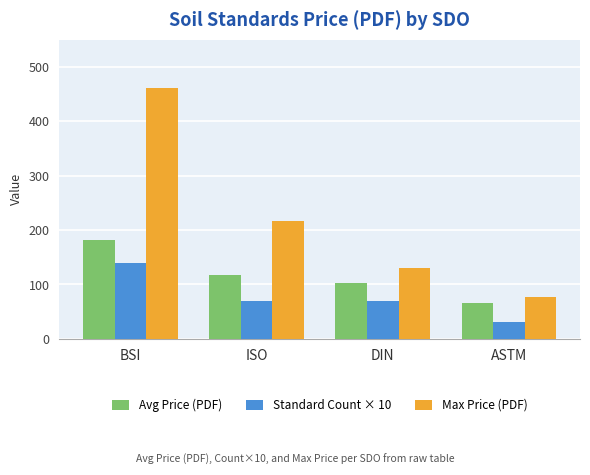

At which label does Avg Price (PDF) first exceed 116?

BSI